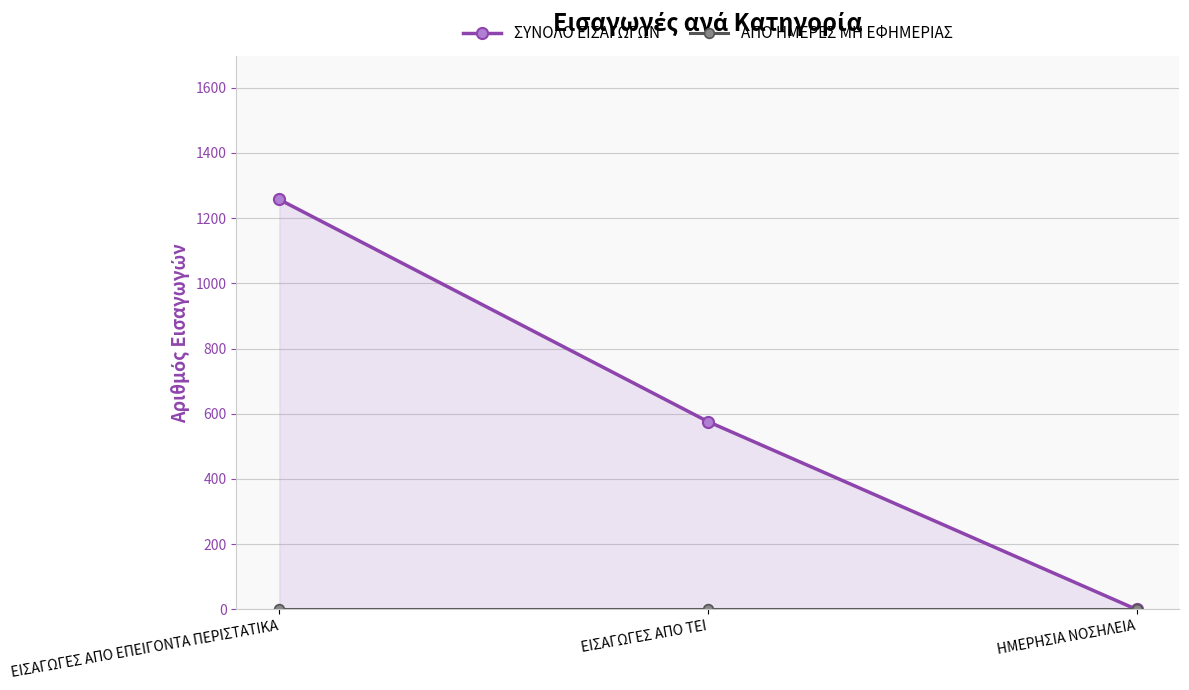

What is the sum of the ΣΥΝΟΛΟ ΕΙΣΑΓΩΓΩΝ values at ΗΜΕΡΗΣΙΑ ΝΟΣΗΛΕΙΑ and ΕΙΣΑΓΩΓΕΣ ΑΠΟ ΤΕΙ?

576